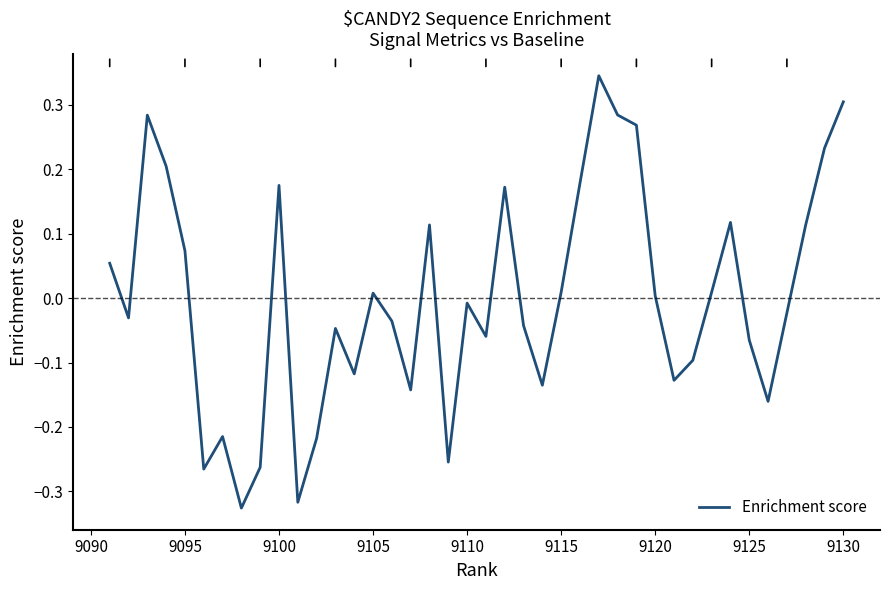

What is the difference between the maximum and minimum values?

0.7